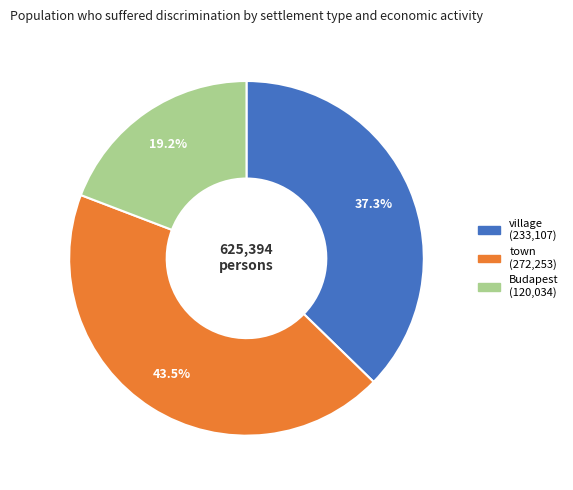

To the nearest percent, what percentage of the pie is Budapest?

19%